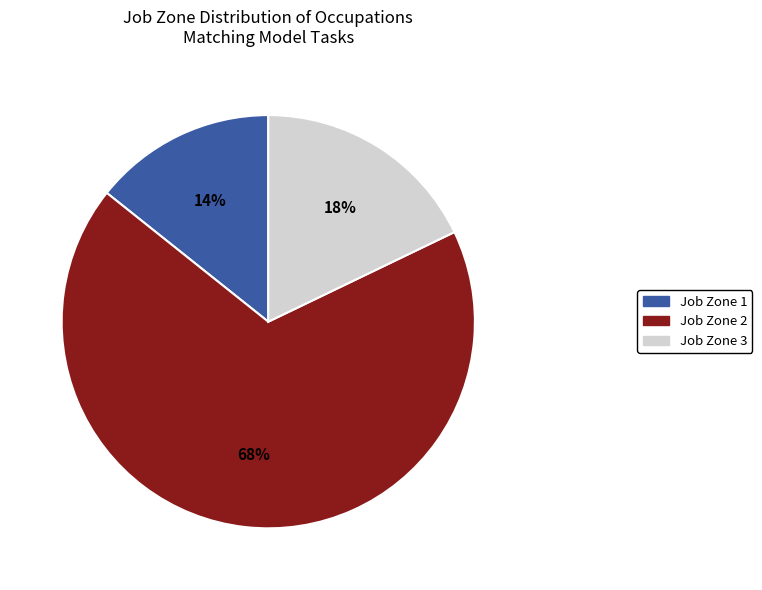

Does any single category account for the majority?

Yes